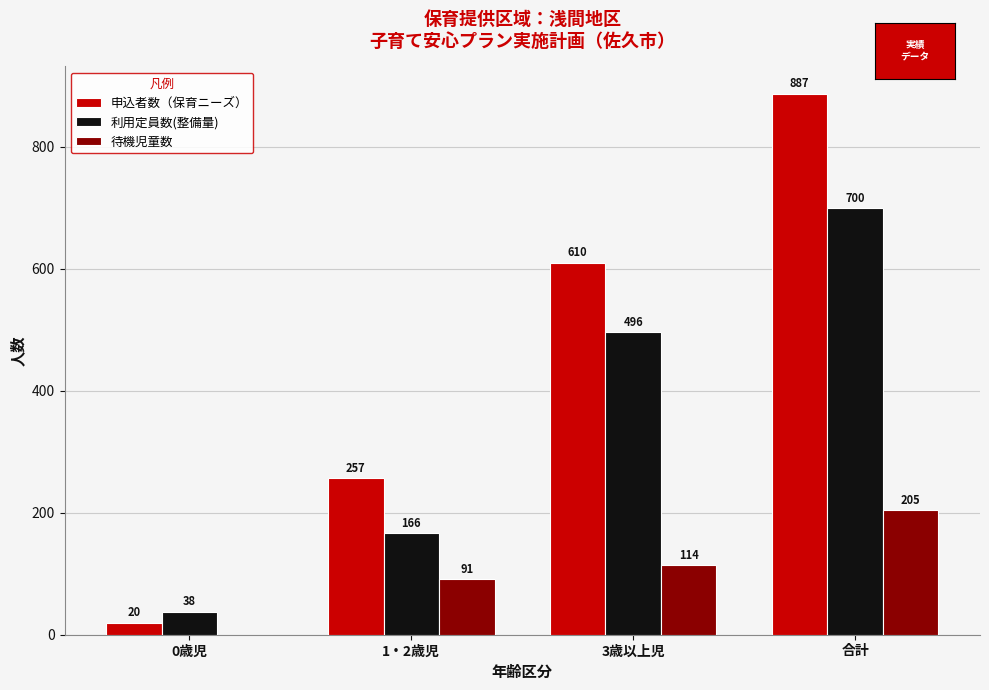

At which label is 申込者数（保育ニーズ） closest to 453?

3歳以上児